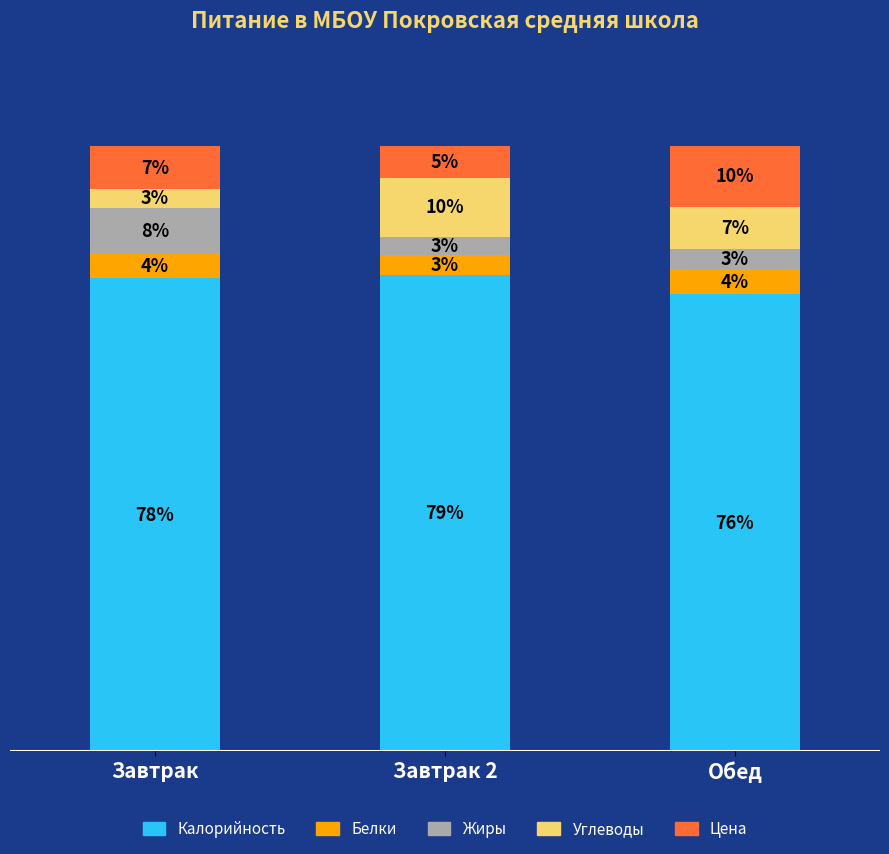

Are the bars horizontal?

No